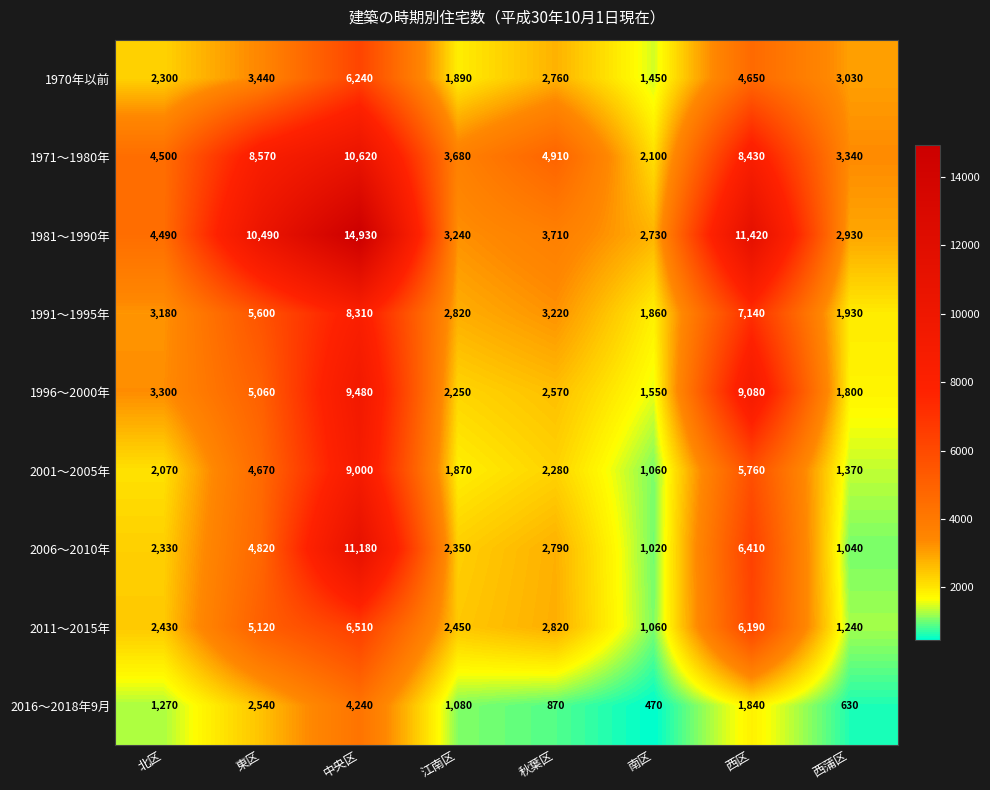

True or false: 1981～1990年 has a value of 4490 at 北区.

True